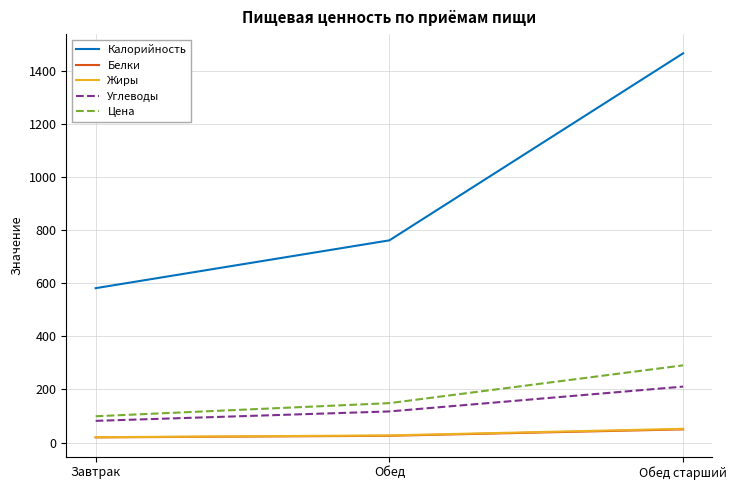

True or false: Углеводы has a value of 81.6 at Завтрак.

True